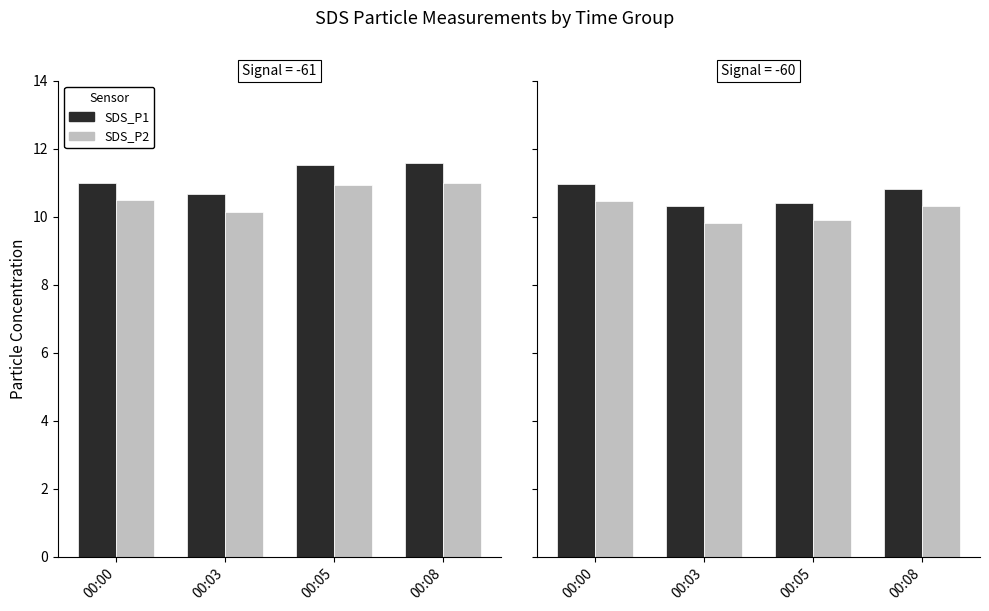

Where does the SDS_P2 series first go above 10?

00:00